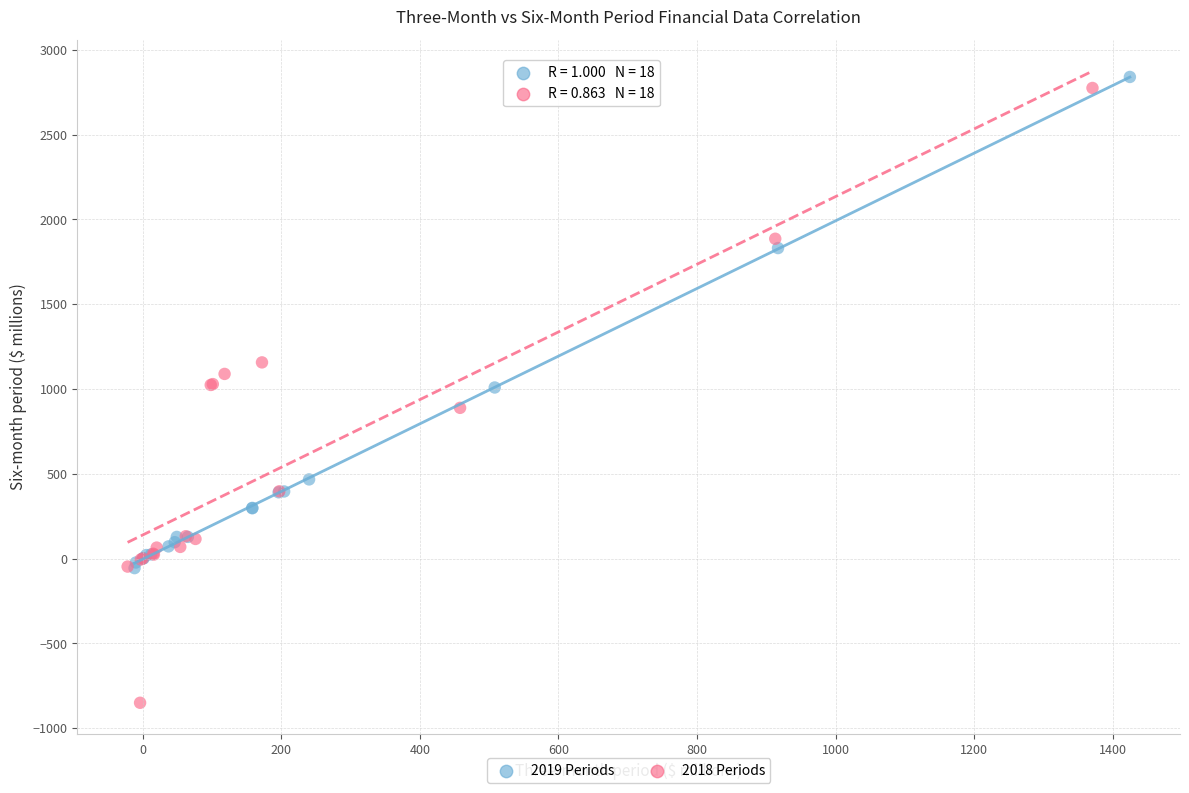

Which series has the largest Y range (max minus min)?

2018 Periods